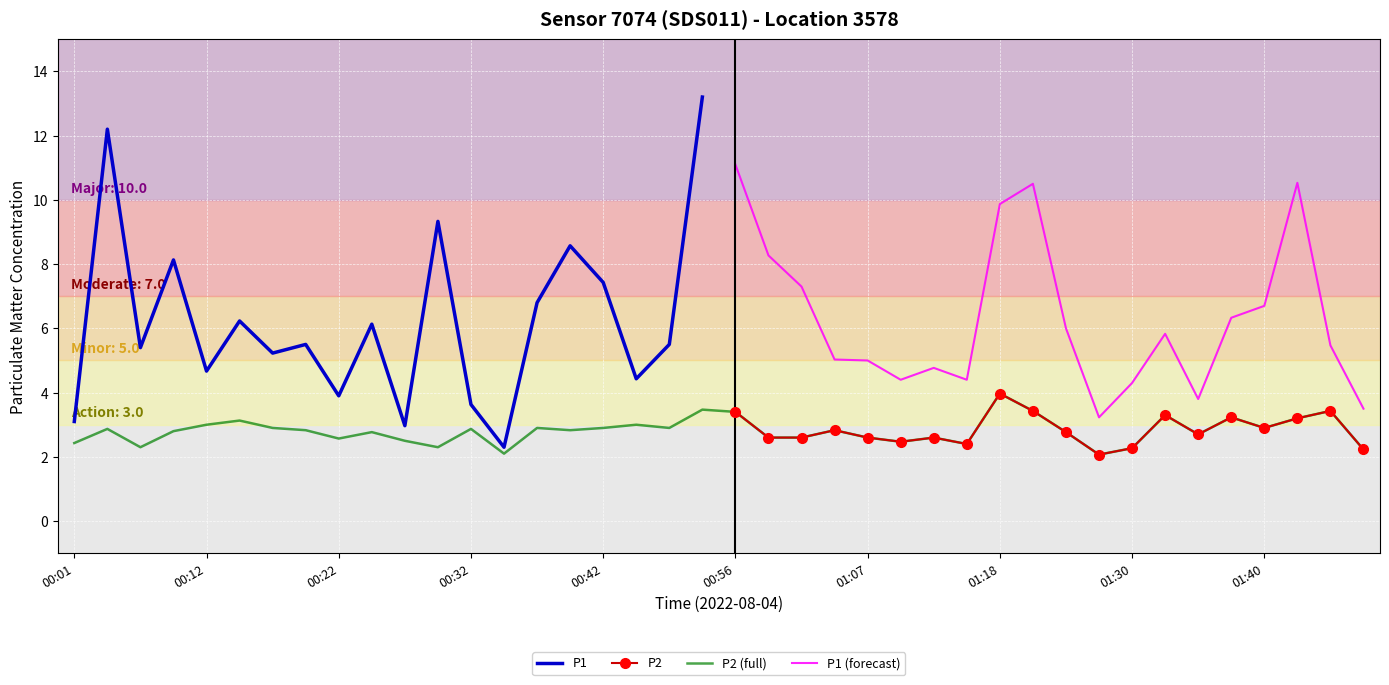

What is the highest value of the P2 (full) series?

4.0